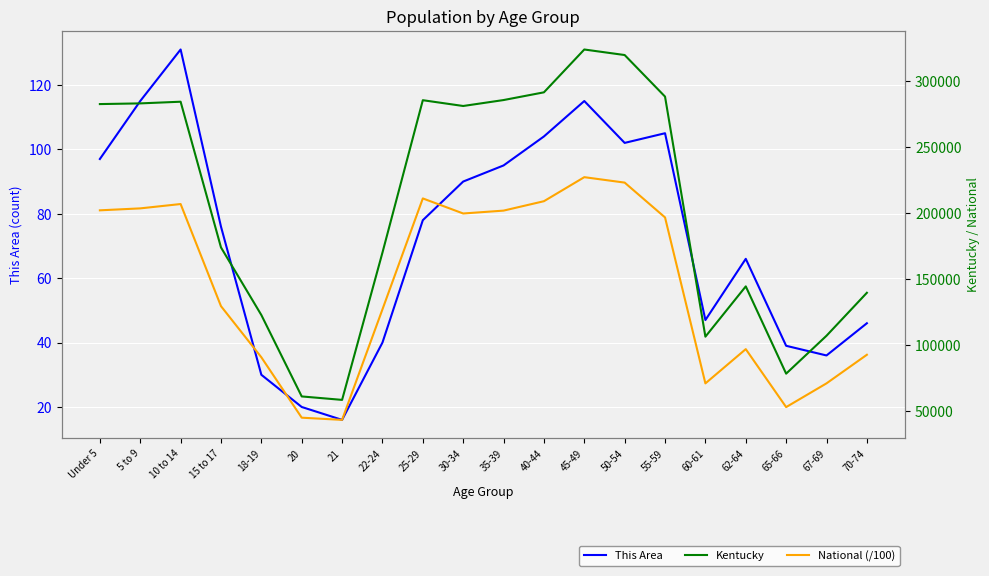

How many values in the This Area series exceed 78?

9